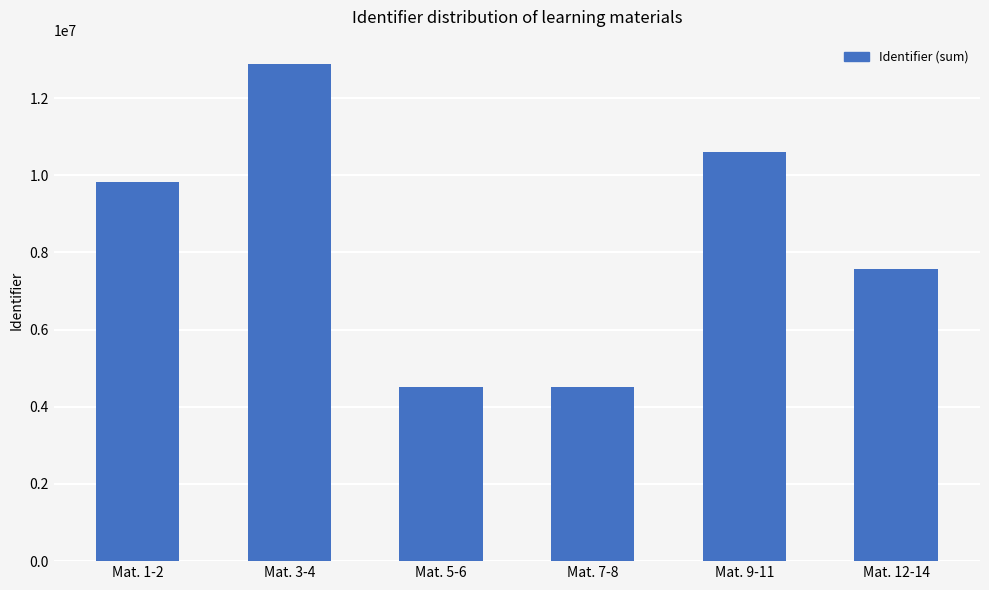

What is the ratio of the value at Mat. 5-6 to the value at Mat. 1-2?

0.5